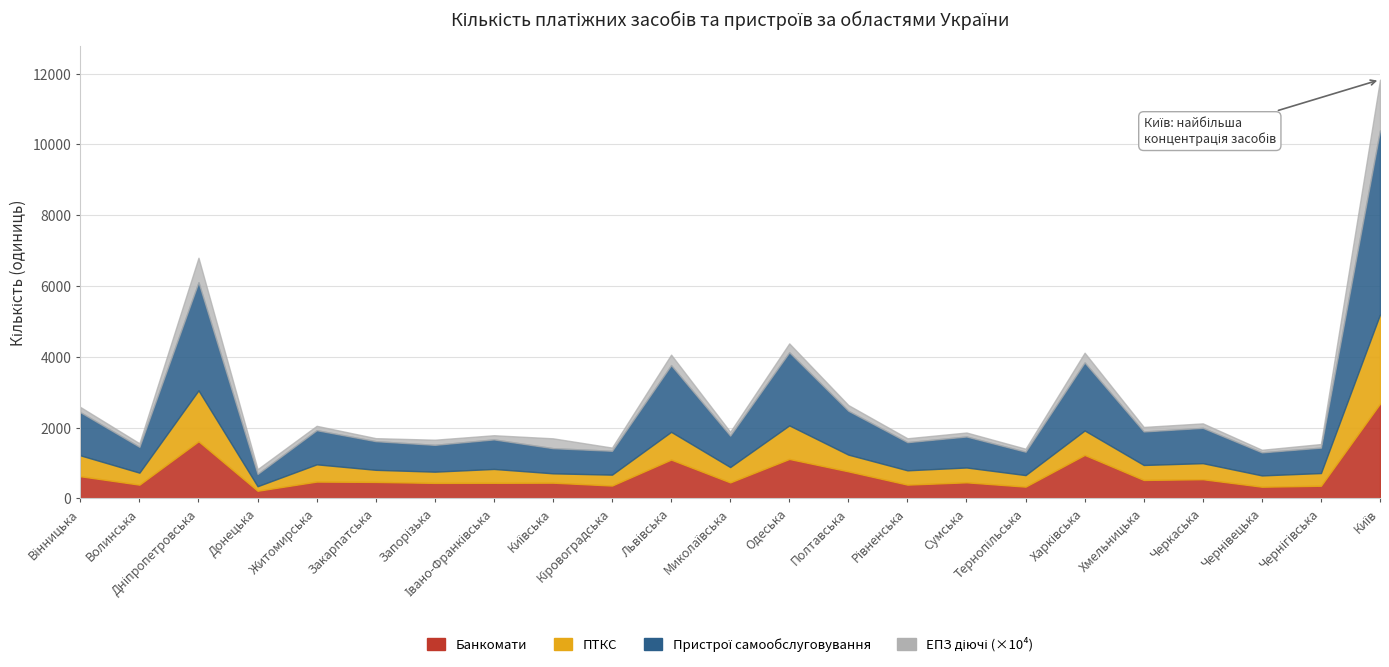

What is the value of the ПТКС point at the 22nd from the left?

359